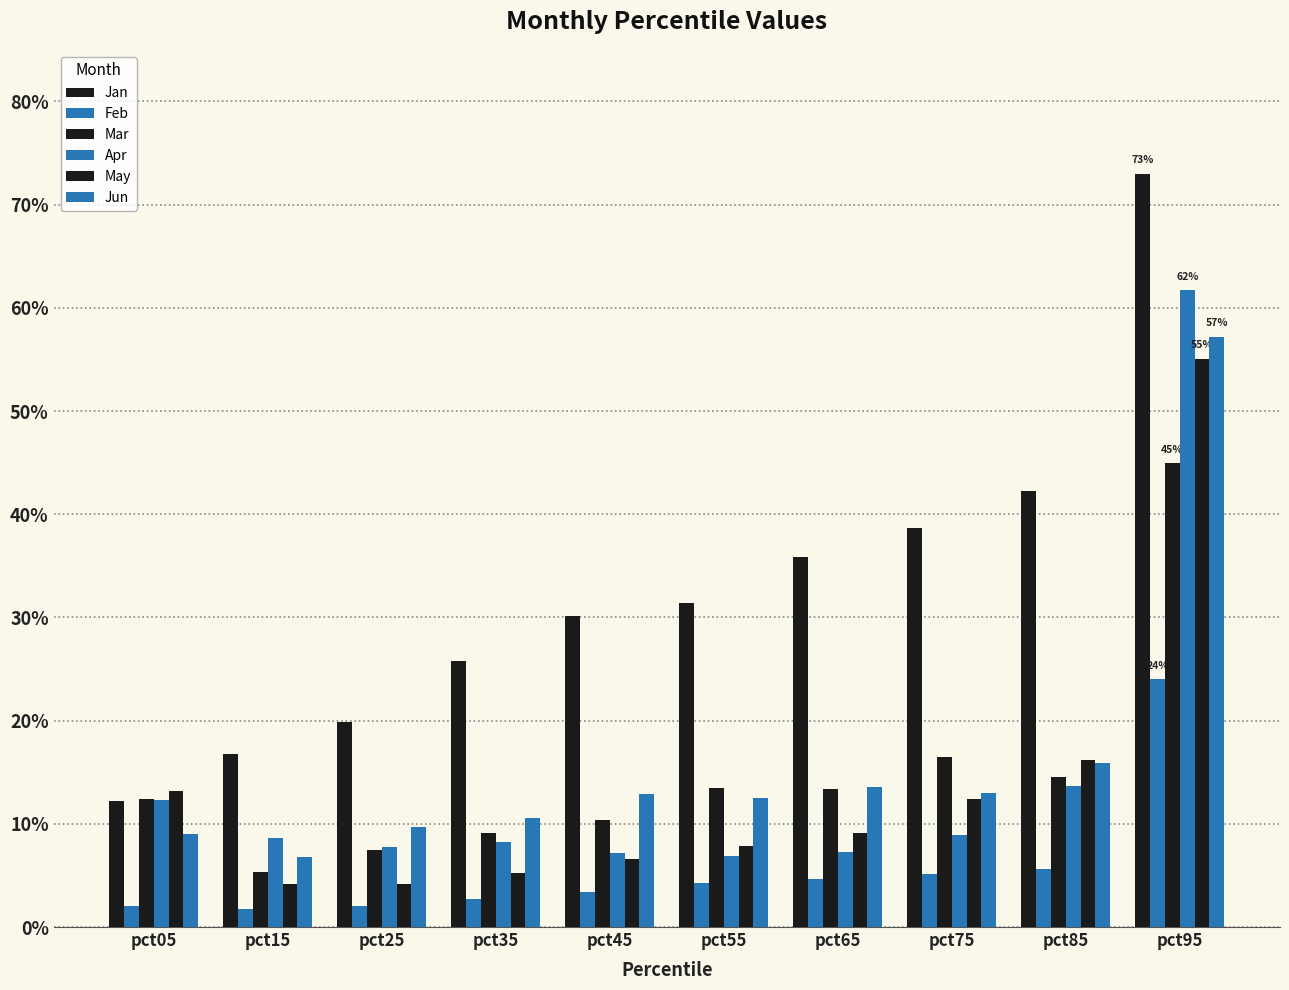

What is the value of the Jun bar at the 7th from the left?

0.1